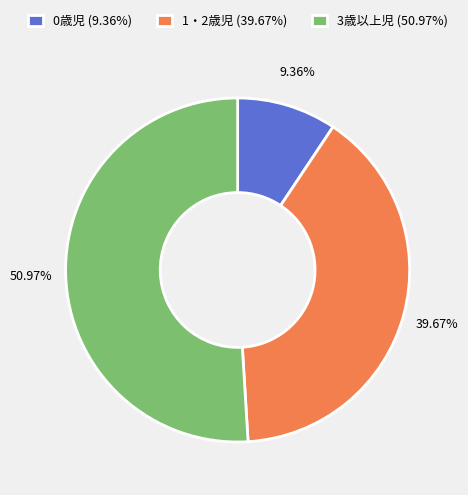

Which has a higher value, 1・2歳児 (39.67%) or 0歳児 (9.36%)?

1・2歳児 (39.67%)